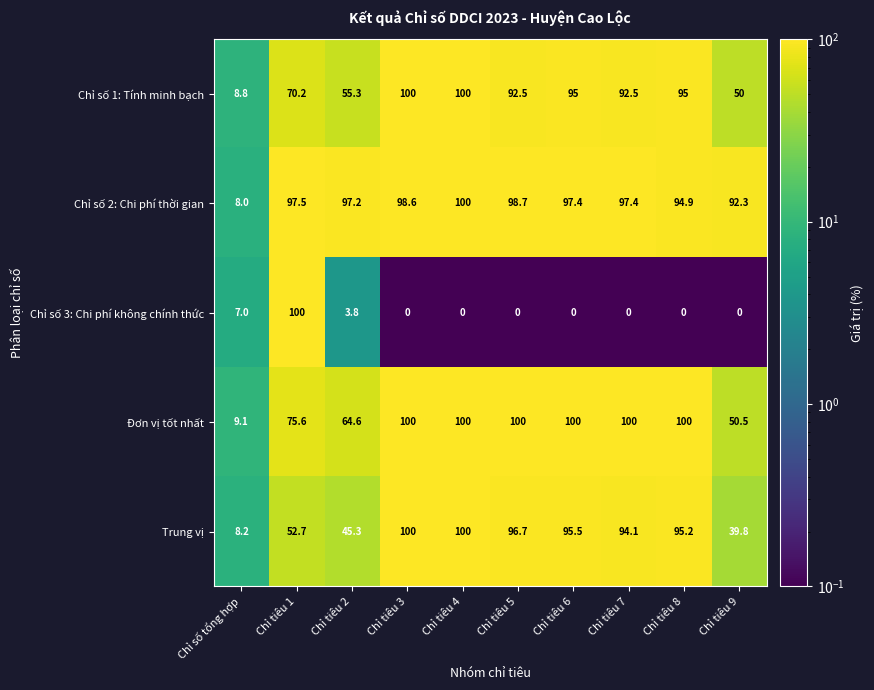

Is the value of Chỉ số 3: Chi phí không chính thức at Chỉ số tổng hợp greater than the value of Chỉ số 1: Tính minh bạch at Chỉ số tổng hợp?

No